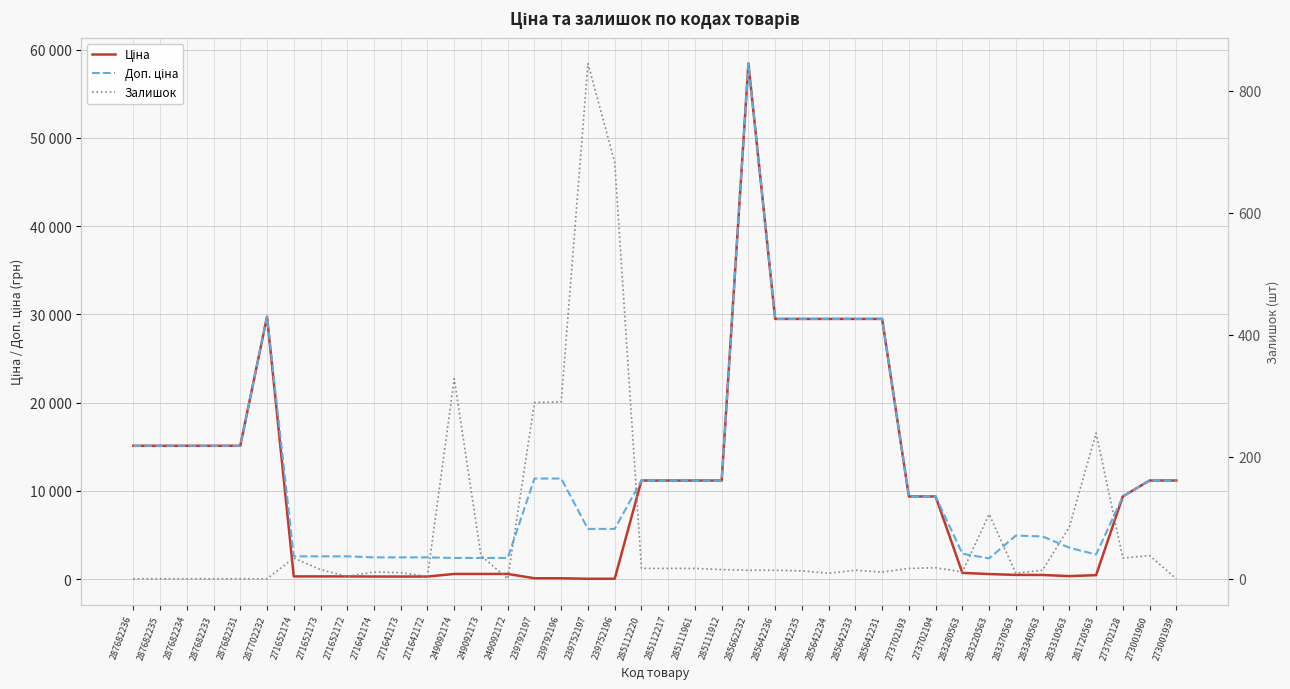

List the series in order of their peak value, lowest first.

Залишок, Ціна, Доп. ціна